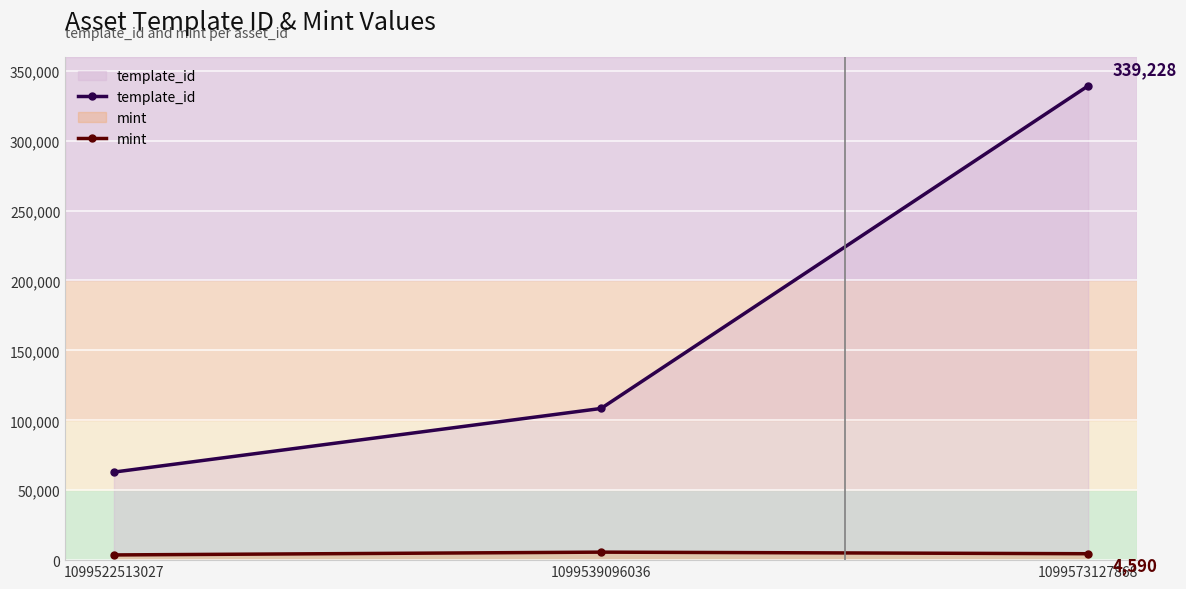

At how many categories does at least one series exceed 44507?

3